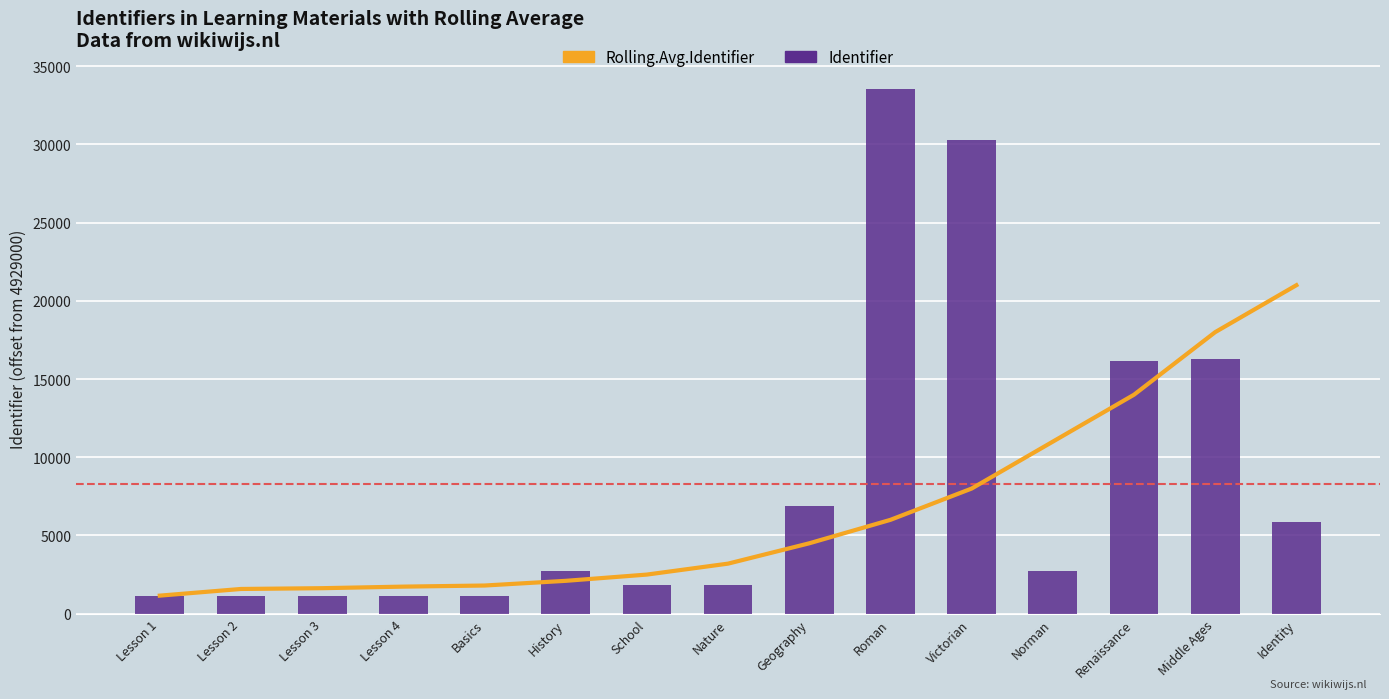

What is the sum of the Identifier values at Middle Ages and Lesson 4?

17432